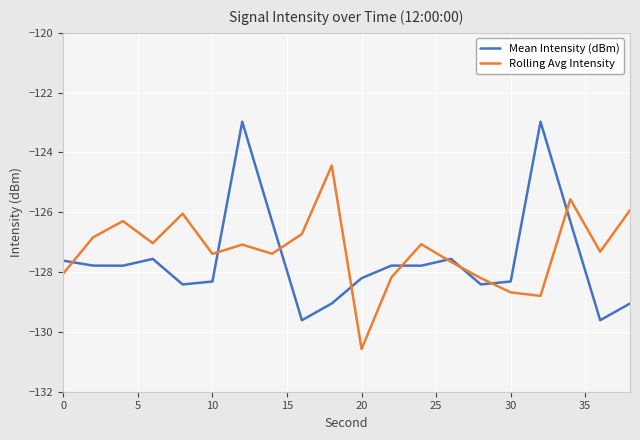

Rank the series by their maximum value, from lowest to highest.

Rolling Avg Intensity, Mean Intensity (dBm)